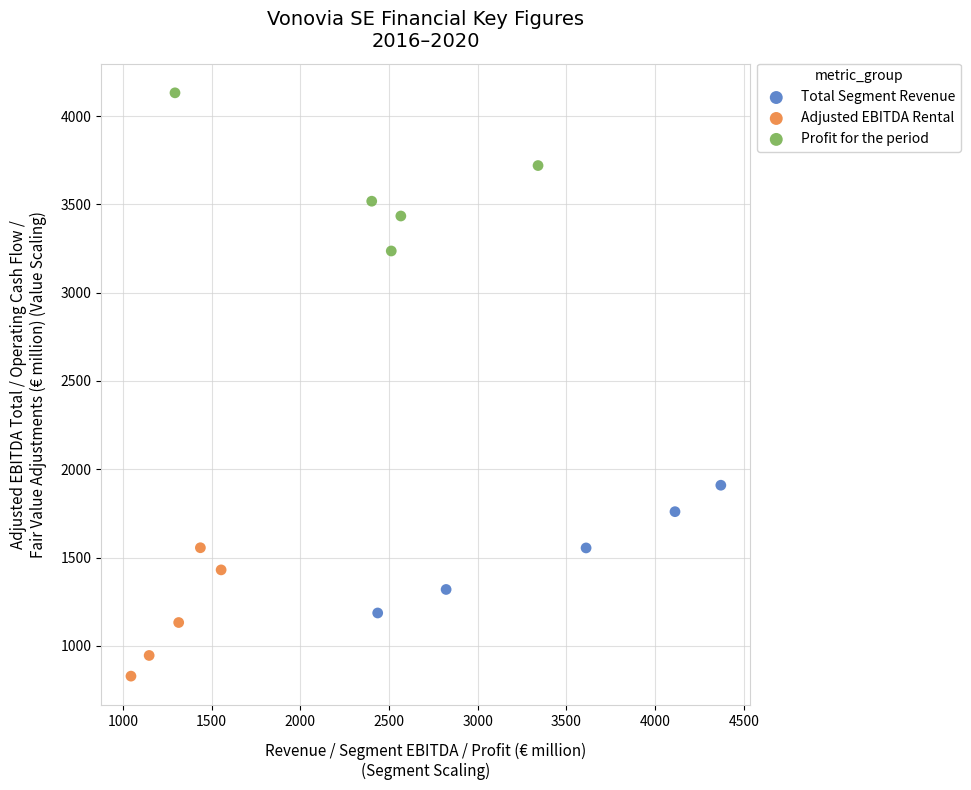

What are all the series names shown in the legend?

Total Segment Revenue, Adjusted EBITDA Rental, Profit for the period